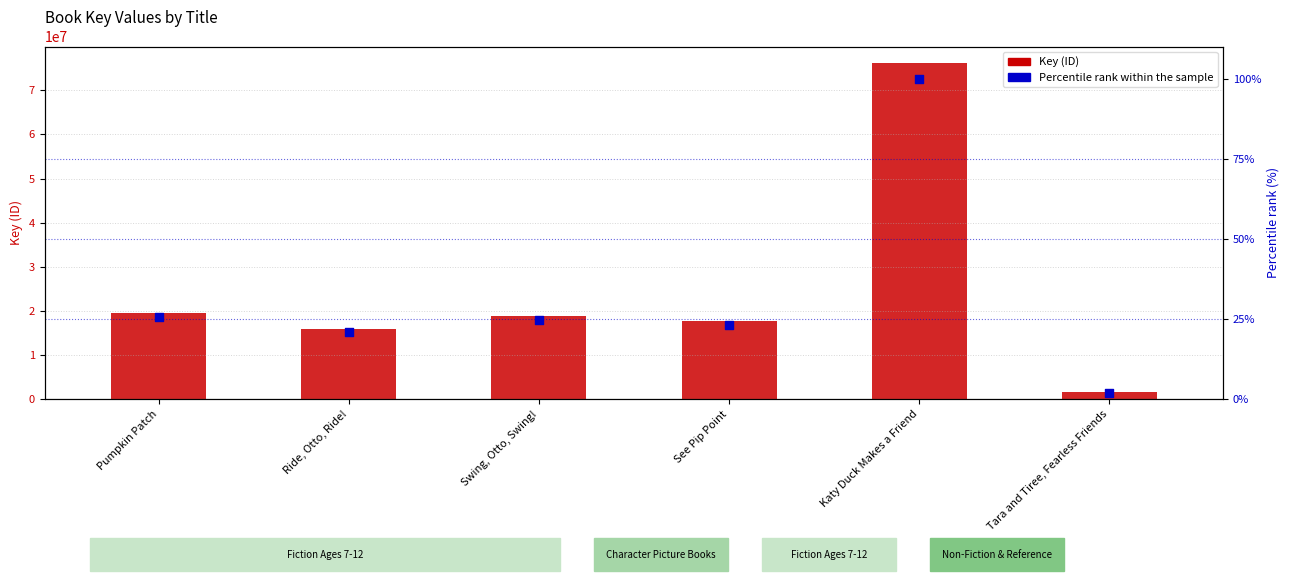

What is the total value across all series at Ride, Otto, Ride!?

15853208.8